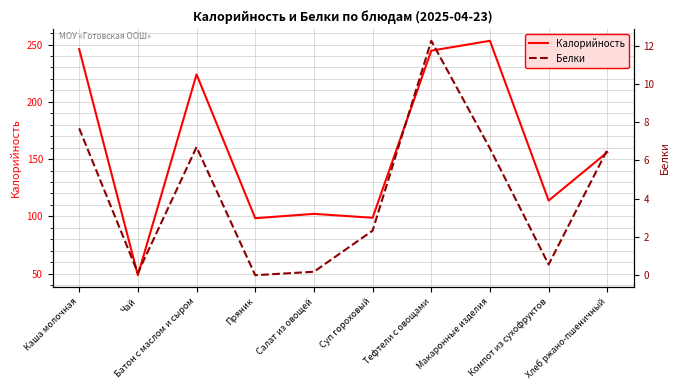

Which category has the lowest value across all series?

Пряник